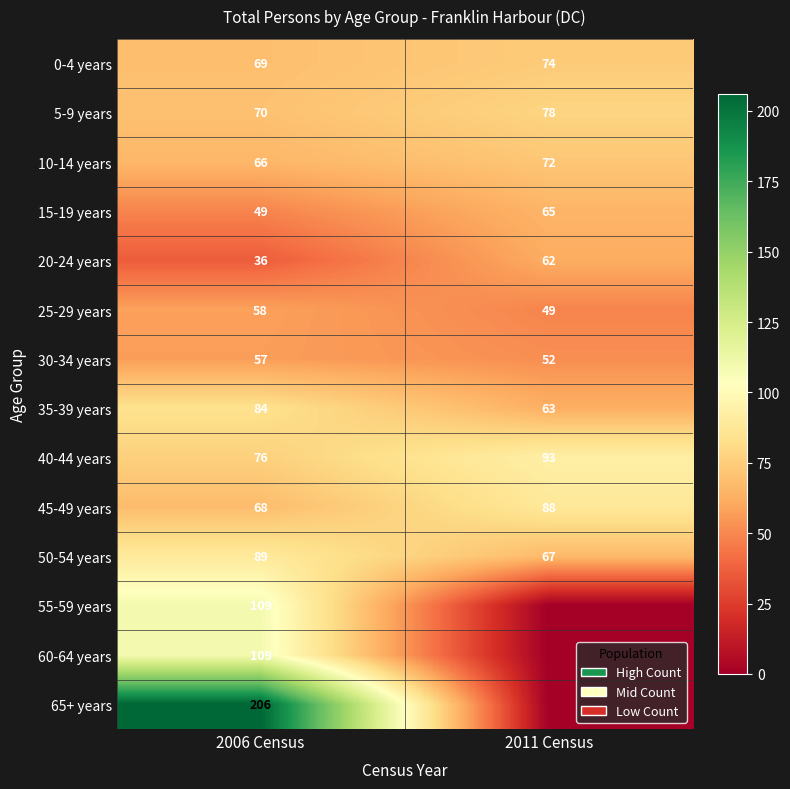

Which category has the lowest value across all series?

2011 Census